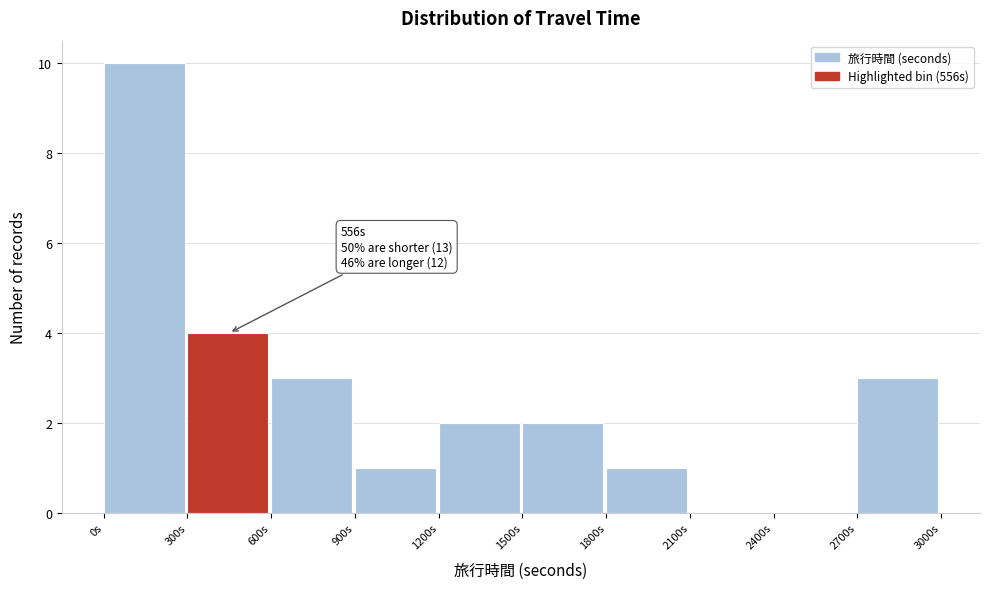

Over which range of the x-axis is the bar tallest?

0 to 300